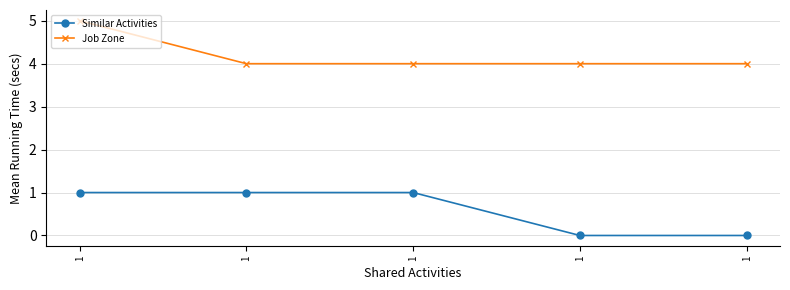

Which series has the widest spread of values?

Similar Activities